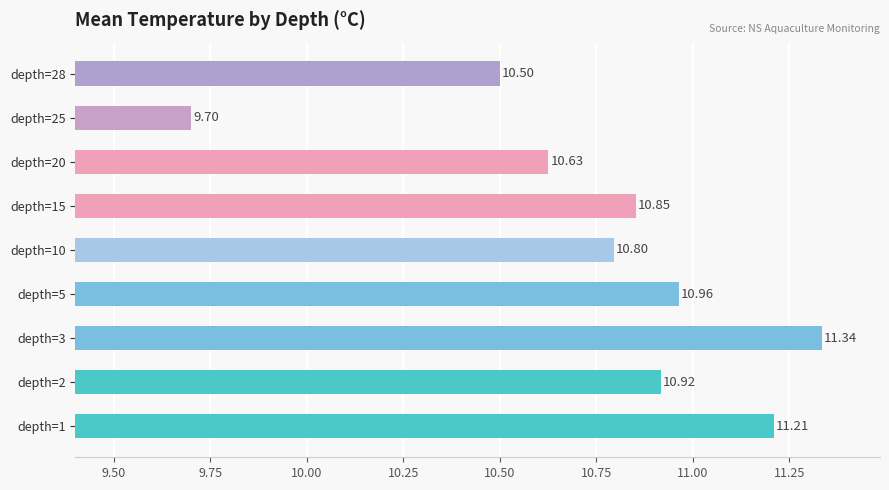

Where is the data nearest to the value 10?

depth=25